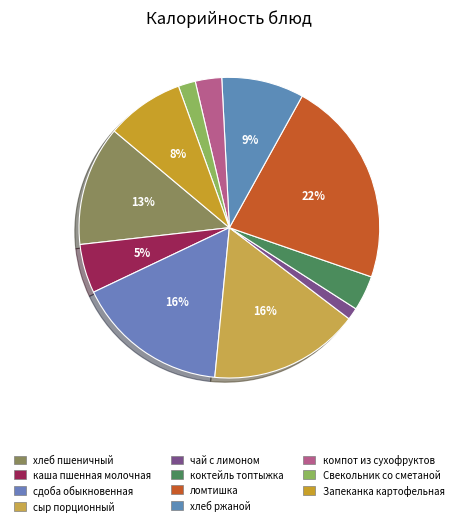

What is the largest slice in the pie chart?

ломтишка